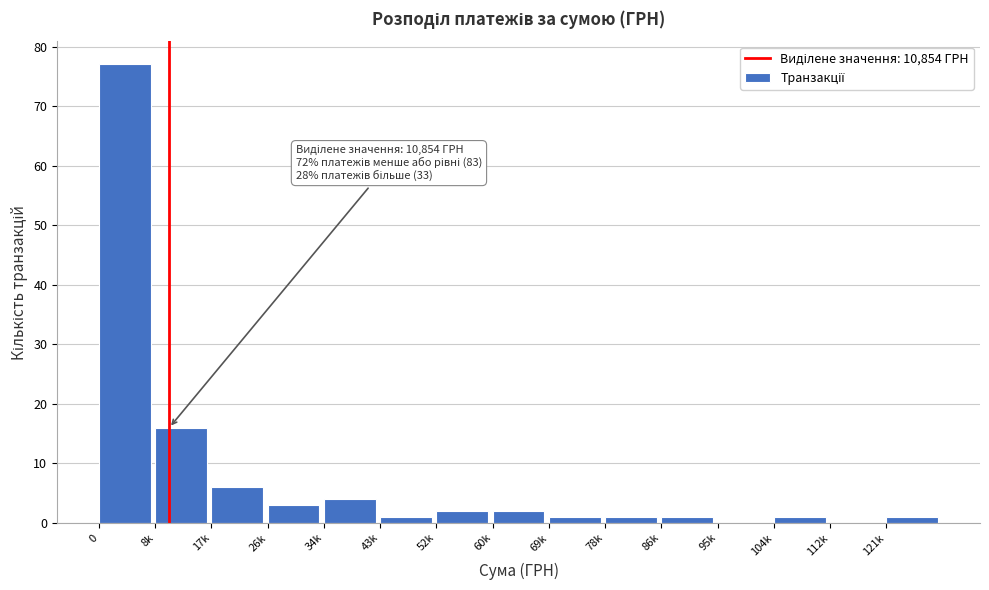

Reading left to right, transcribe all the data shown in this chart.

0=77	8k=16	17k=6	26k=3	34k=4	43k=1	52k=2	60k=2	69k=1	78k=1	86k=1	95k=0	104k=1	112k=0	121k=1